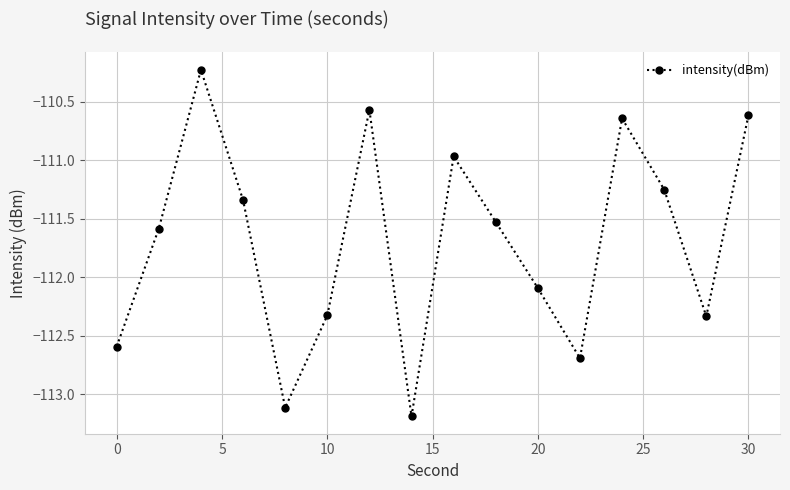

How many points are higher than both their immediate neighbors (excluding endpoints)?

4